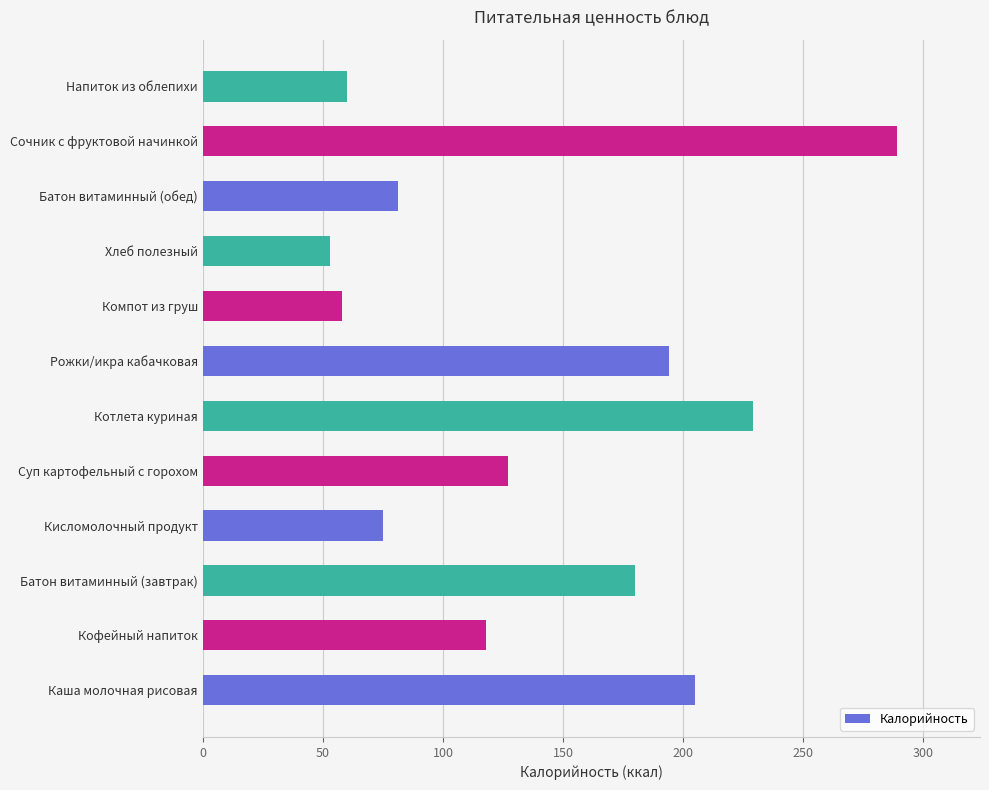

What is the change in value from Каша молочная рисовая to Батон витаминный (завтрак)?

-25.0